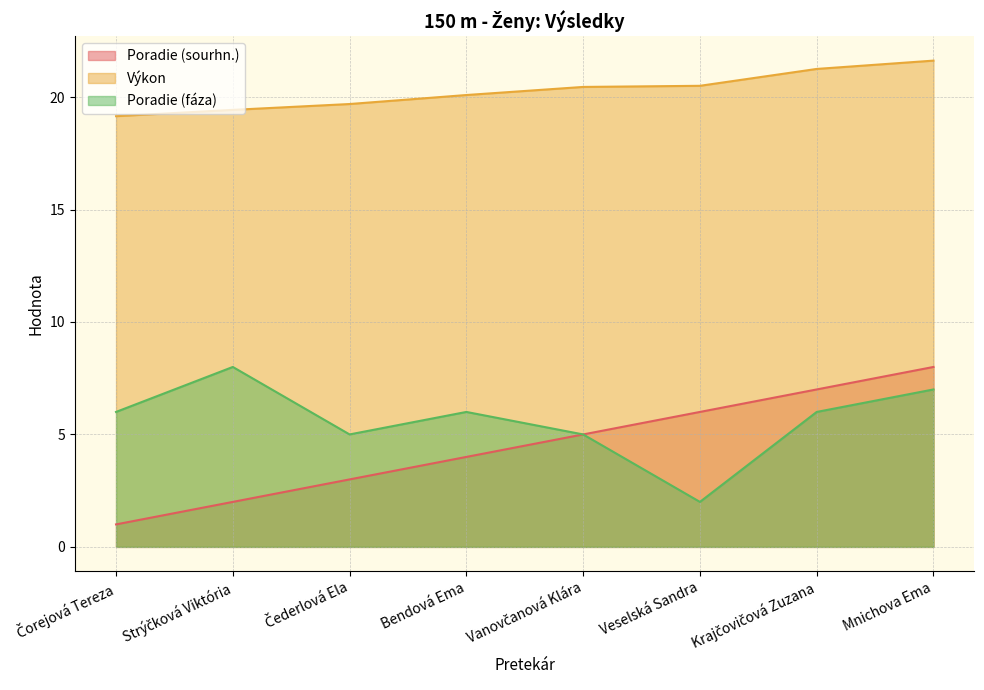

Which has a higher value, Krajčovičová Zuzana or Čorejová Tereza?

Krajčovičová Zuzana